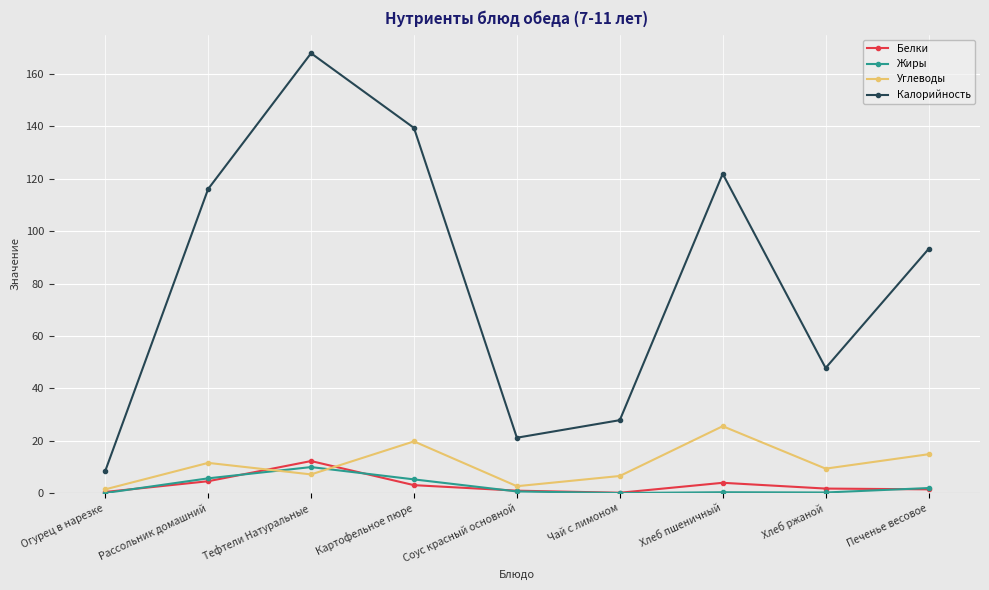

Does the chart have visible grid lines?

Yes